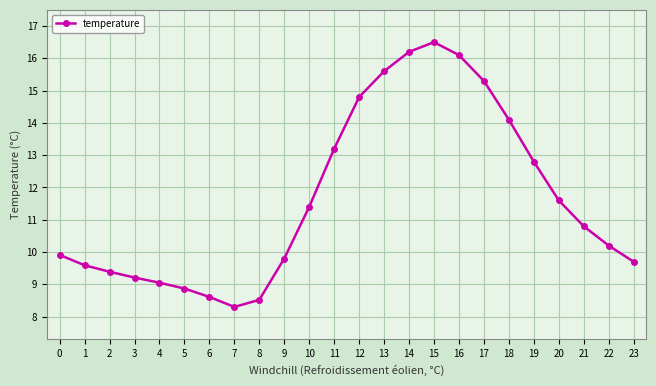

Count the number of values greater than 10.

13